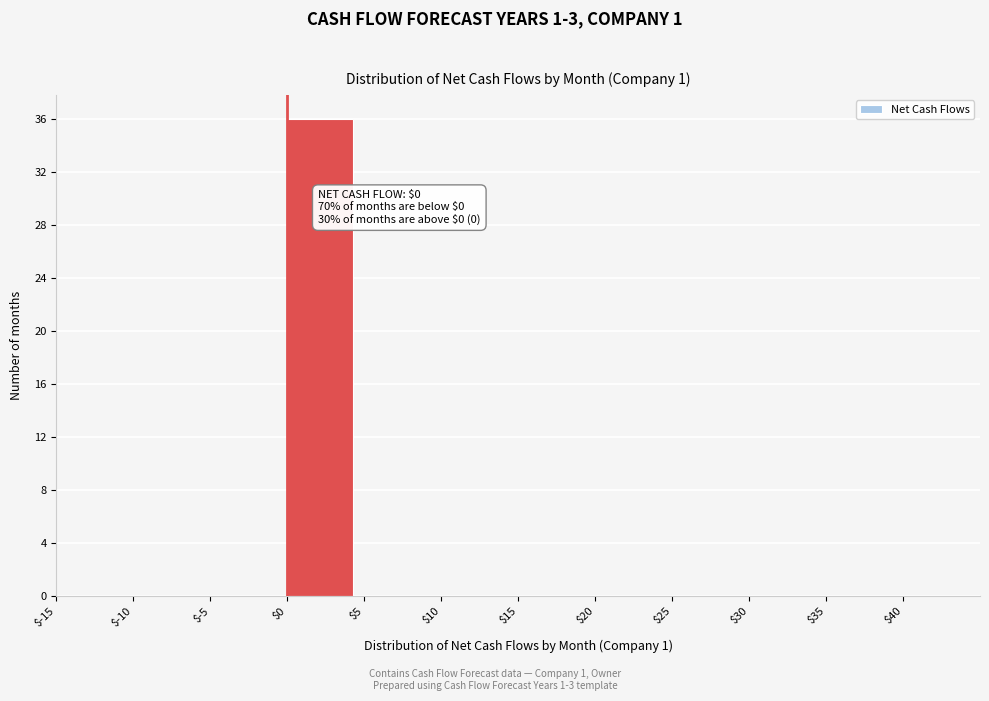

Over which range of the x-axis is the bar tallest?

0 to 5